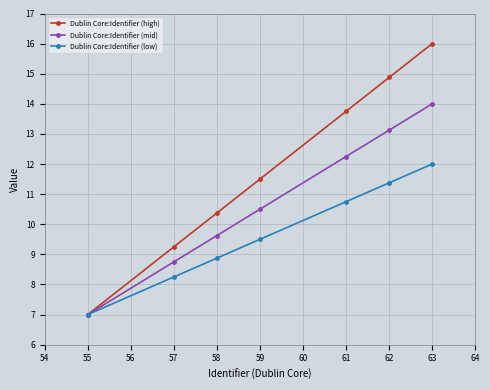

The value of Dublin Core:Identifier (high) at 57 is 9.2. True or false?

True